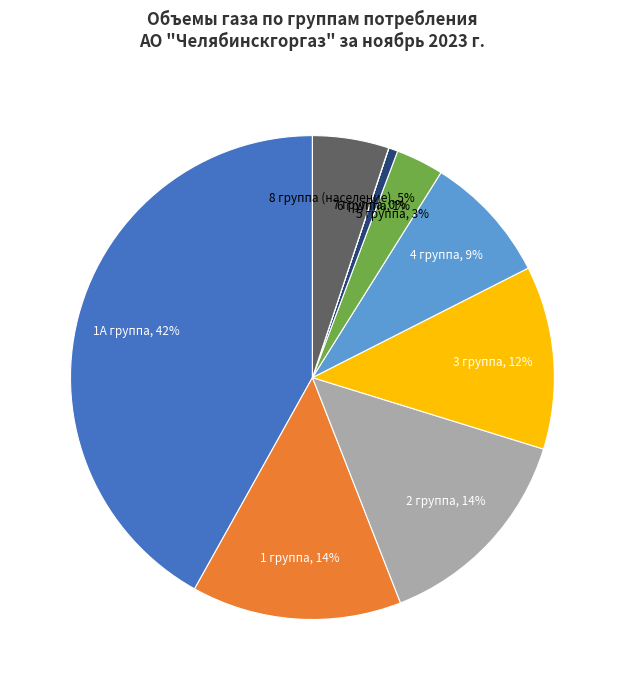

To the nearest percent, what percentage of the pie is 1А группа?

42%